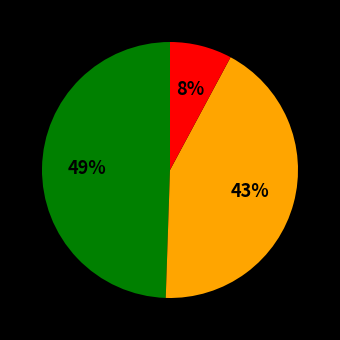

To the nearest percent, what is the average slice percentage?

33%